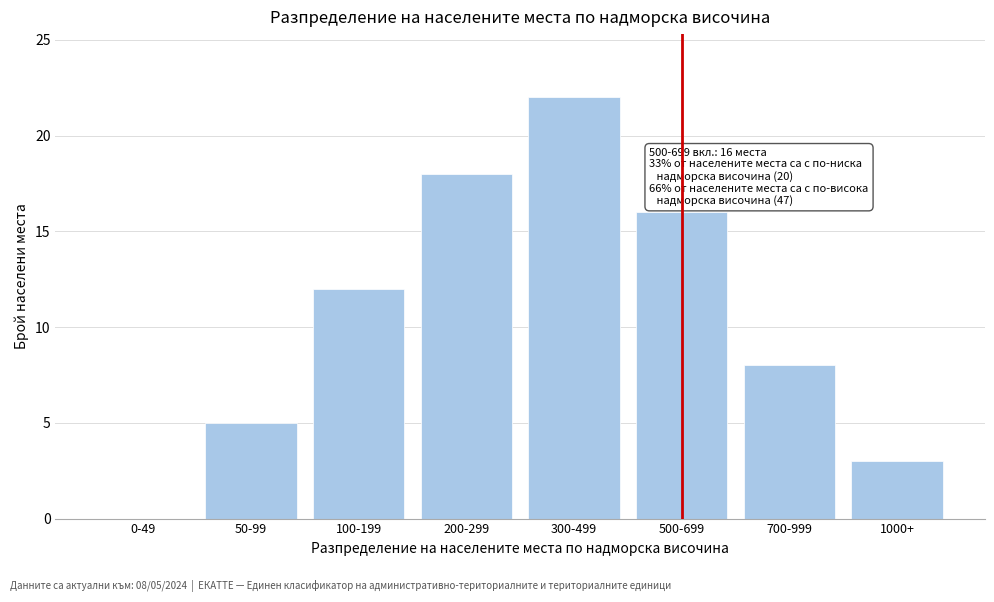

Reading right to left, list all the values displayed in this chart.

1000+=3	700-999=8	500-699=16	300-499=22	200-299=18	100-199=12	50-99=5	0-49=0